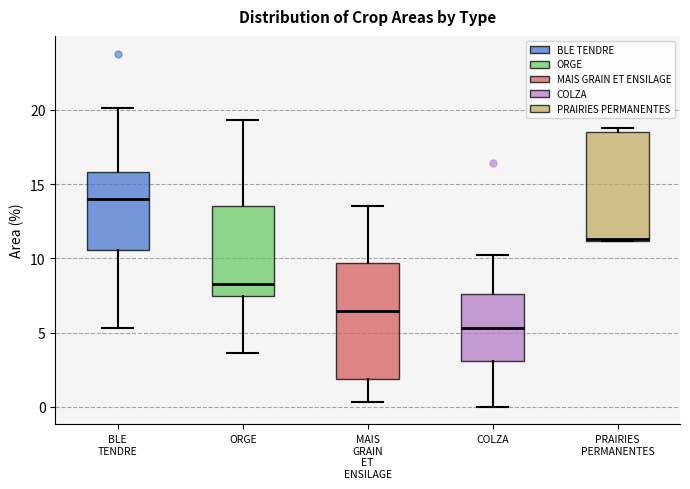

Reading left to right, transcribe this box plot: for each box, give where its median line is, the range the box spans, and where its two whiskers end, as read against the y-axis. The values are not printed on the chart, so give them approximately, as read against the axis.

BLE TENDRE: median 14.0, box 10.5 to 16.0, whiskers 5.5 to 20.0
ORGE: median 8.5, box 7.5 to 13.5, whiskers 3.5 to 19.5
MAIS GRAIN ET ENSILAGE: median 6.5, box 2.0 to 9.5, whiskers 0.5 to 13.5
COLZA: median 5.5, box 3.0 to 7.5, whiskers 0.0 to 10.0
PRAIRIES PERMANENTES: median 11.5 (drawn on the box's lower edge), box 11.0 to 18.5, whiskers 11.0 to 19.0